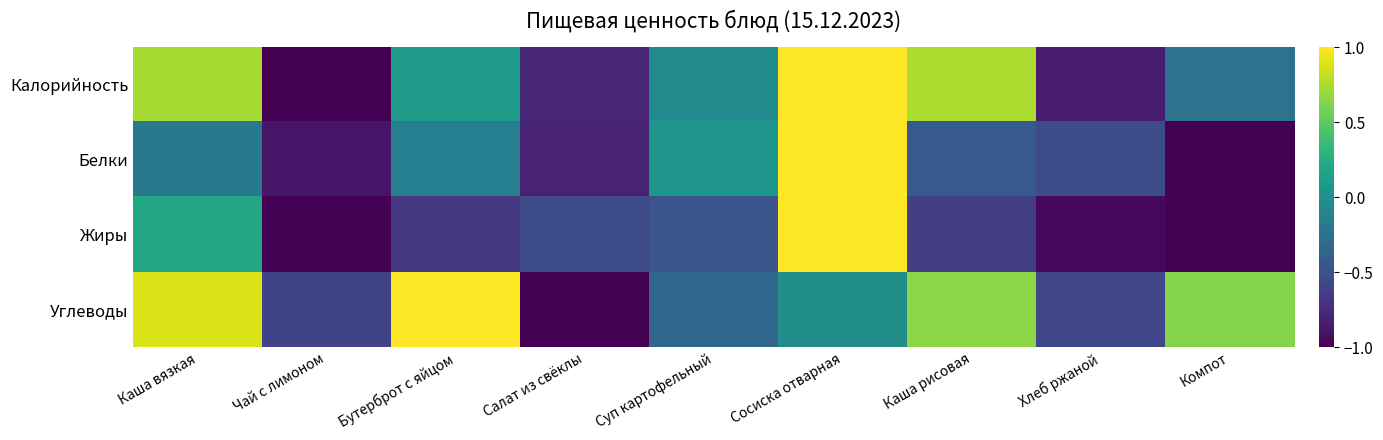

Reading right to left, what are all the values shown in this chart?

Калорийность: Компот=-0.2	Хлеб ржаной=-0.8	Каша рисовая=0.8	Сосиска отварная=1.0	Суп картофельный=-0.0	Салат из свёклы=-0.8	Бутерброт с яйцом=0.1	Чай с лимоном=-1.0	Каша вязкая=0.7
Белки: Компот=-1.0	Хлеб ржаной=-0.5	Каша рисовая=-0.4	Сосиска отварная=1.0	Суп картофельный=0.1	Салат из свёклы=-0.8	Бутерброт с яйцом=-0.1	Чай с лимоном=-0.9	Каша вязкая=-0.2
Жиры: Компот=-1.0	Хлеб ржаной=-1.0	Каша рисовая=-0.6	Сосиска отварная=1.0	Суп картофельный=-0.5	Салат из свёклы=-0.5	Бутерброт с яйцом=-0.7	Чай с лимоном=-1.0	Каша вязкая=0.2
Углеводы: Компот=0.6	Хлеб ржаной=-0.6	Каша рисовая=0.7	Сосиска отварная=-0.0	Суп картофельный=-0.3	Салат из свёклы=-1.0	Бутерброт с яйцом=1.0	Чай с лимоном=-0.6	Каша вязкая=0.9